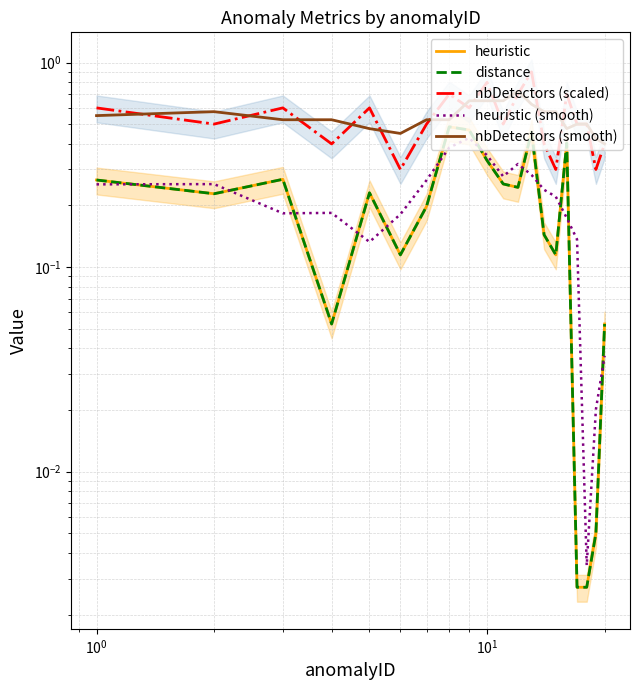

Reading left to right, what are all the values shown in this chart?

heuristic: 0.3	0.2	0.3	0.1	0.2	0.1	0.2	0.5	0.5	0.3	0.3	0.2	0.5	0.1	0.1	0.4	0.0	0.0	0.0	0.1
distance: 0.3	0.2	0.3	0.1	0.2	0.1	0.2	0.5	0.5	0.3	0.3	0.2	0.5	0.1	0.1	0.4	0.0	0.0	0.0	0.1
nbDetectors (scaled): 0.6	0.5	0.6	0.4	0.6	0.3	0.5	0.7	0.6	0.8	0.5	0.7	0.9	0.4	0.3	0.7	0.5	0.5	0.3	0.4
heuristic (smooth): 0.3	0.3	0.2	0.2	0.1	0.2	0.3	0.4	0.4	0.4	0.3	0.3	0.3	0.2	0.2	0.2	0.1	0.0	0.0	0.0
nbDetectors (smooth): 0.6	0.6	0.5	0.5	0.5	0.5	0.5	0.5	0.7	0.7	0.7	0.7	0.6	0.6	0.6	0.5	0.5	0.5	0.4	0.4